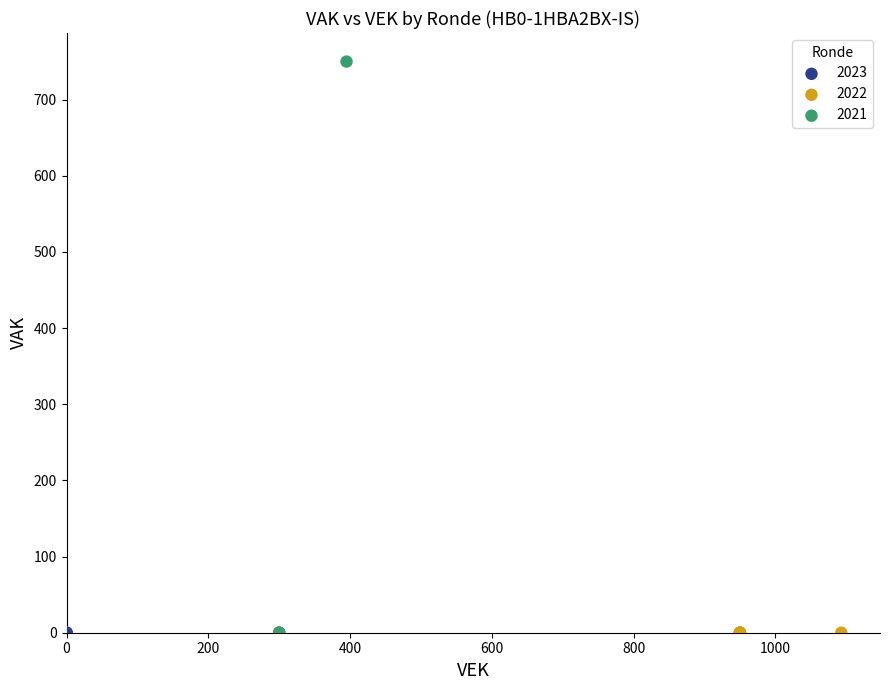

What are all the series names shown in the legend?

2023, 2022, 2021